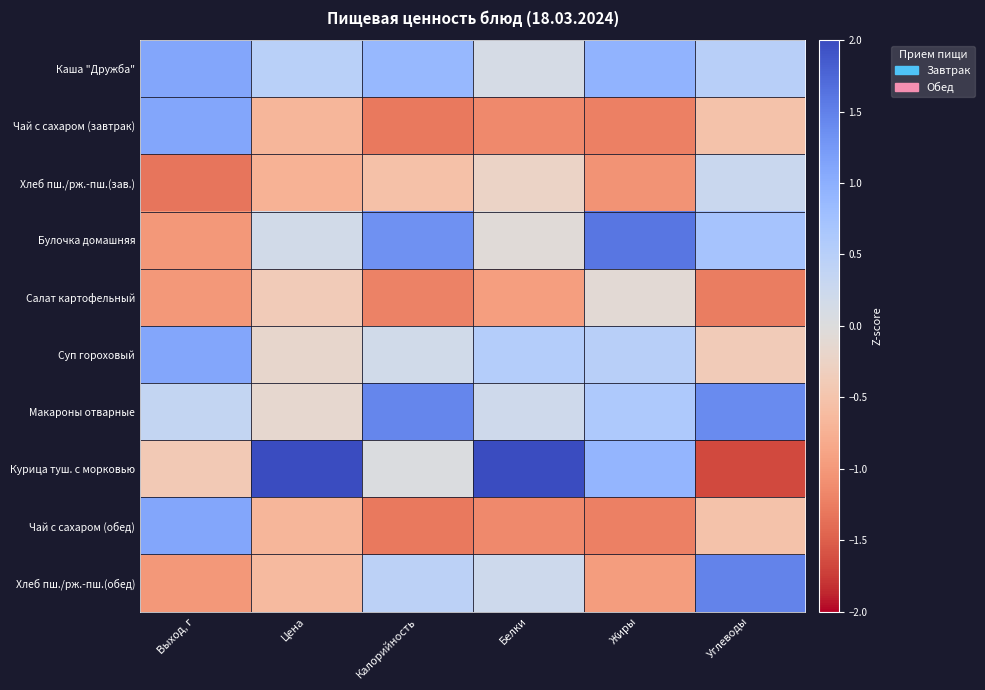

Which category has the highest value across all series?

Цена